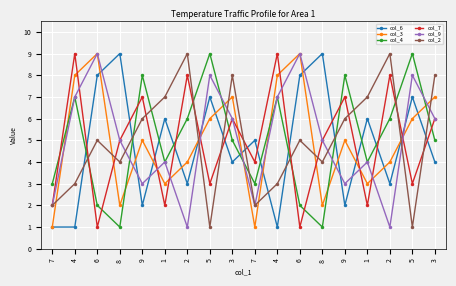

Is this an area chart (filled region under the line)?

No